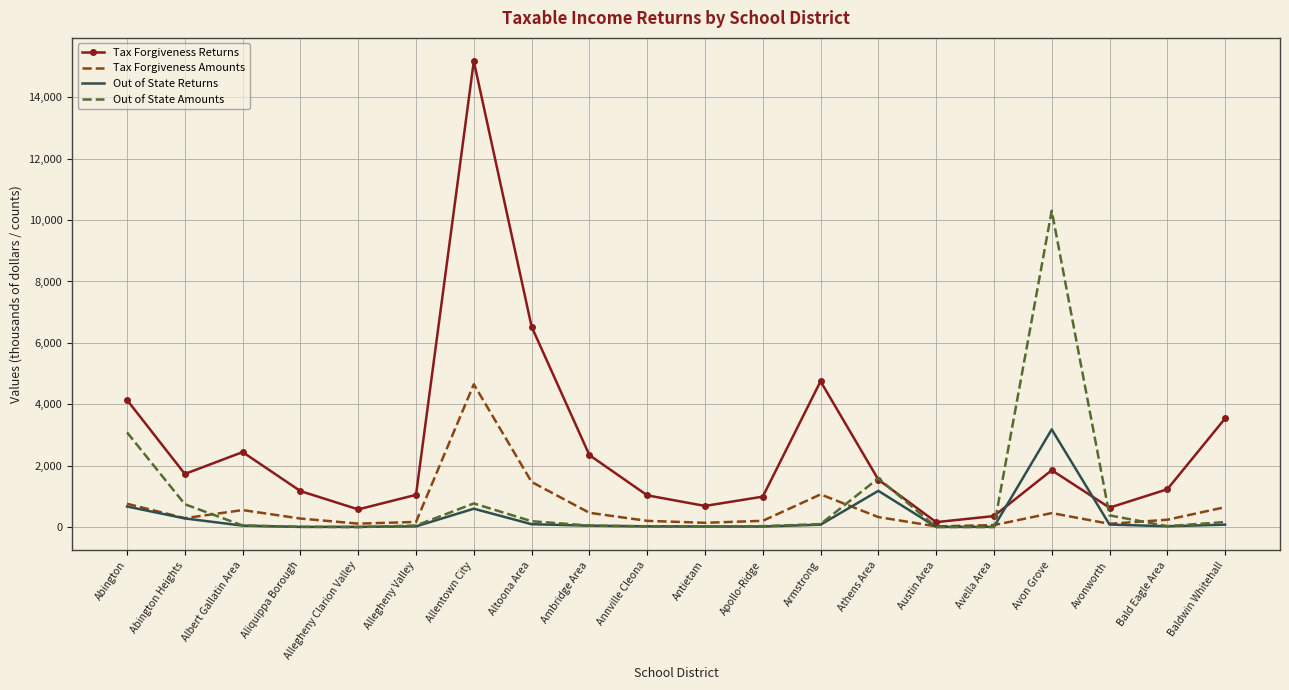

At which label does Tax Forgiveness Amounts reach its peak?

Allentown City